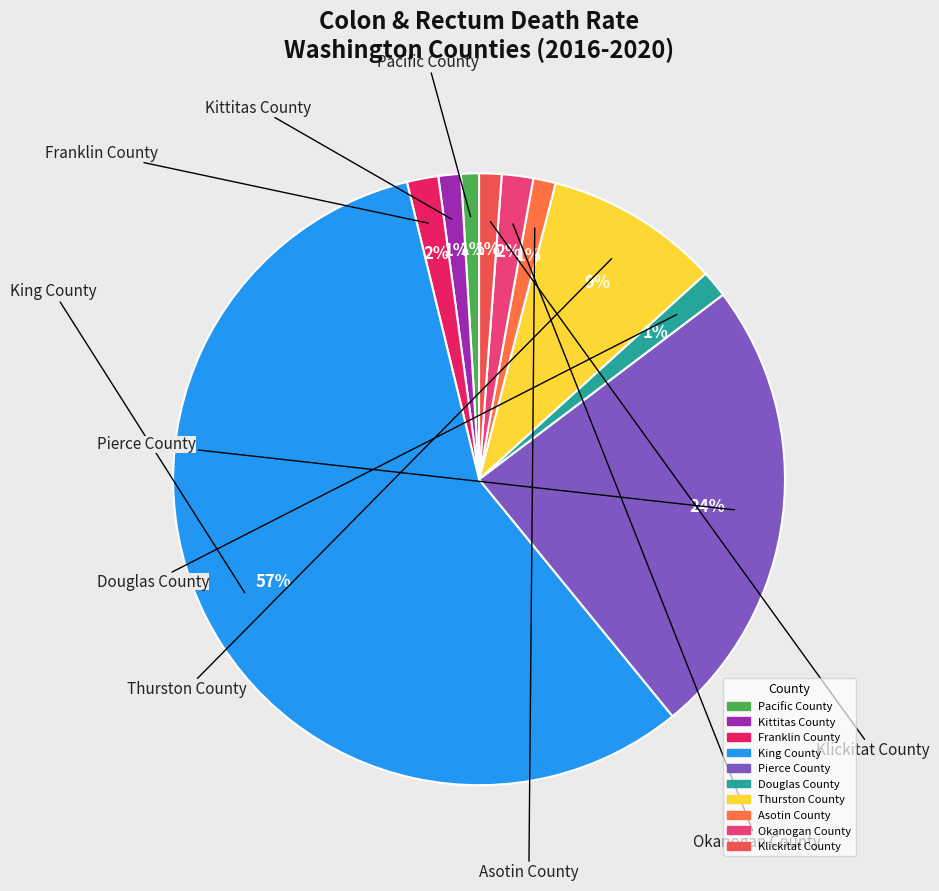

Which has a higher value, King County or Kittitas County?

King County